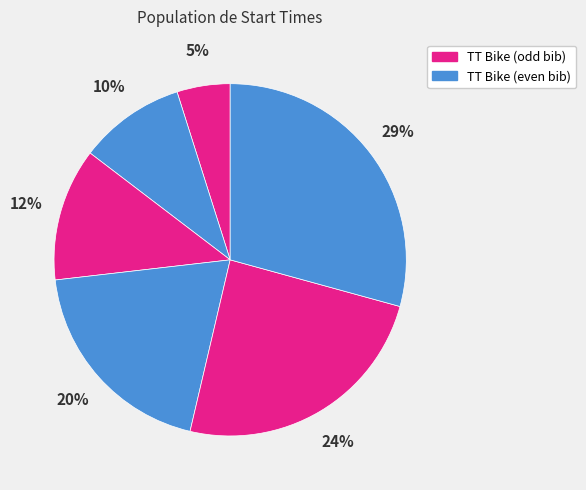

How many slices are in this pie chart?

6